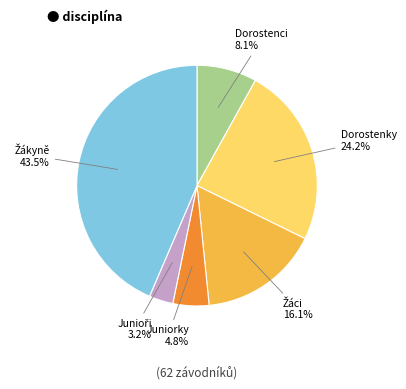

Is there a majority slice in this chart?

No